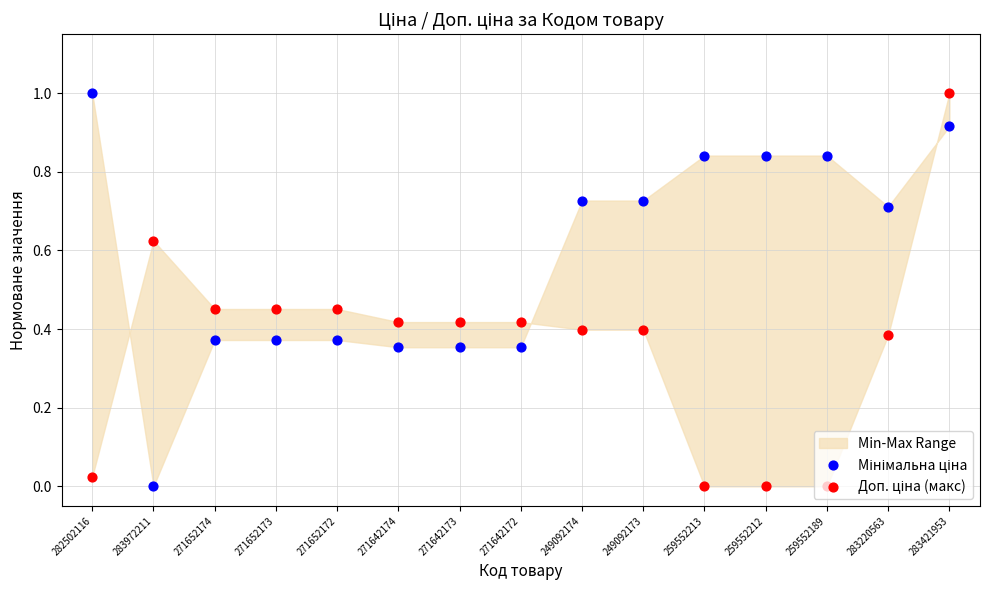

What is the total value across all series at 271652173?

0.8